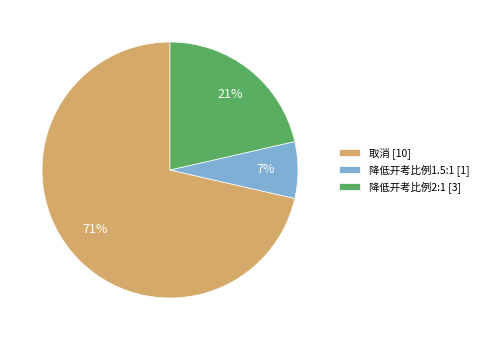

Is the sum of 降低开考比例1.5:1 [1] and 取消 [10] greater than half?

Yes